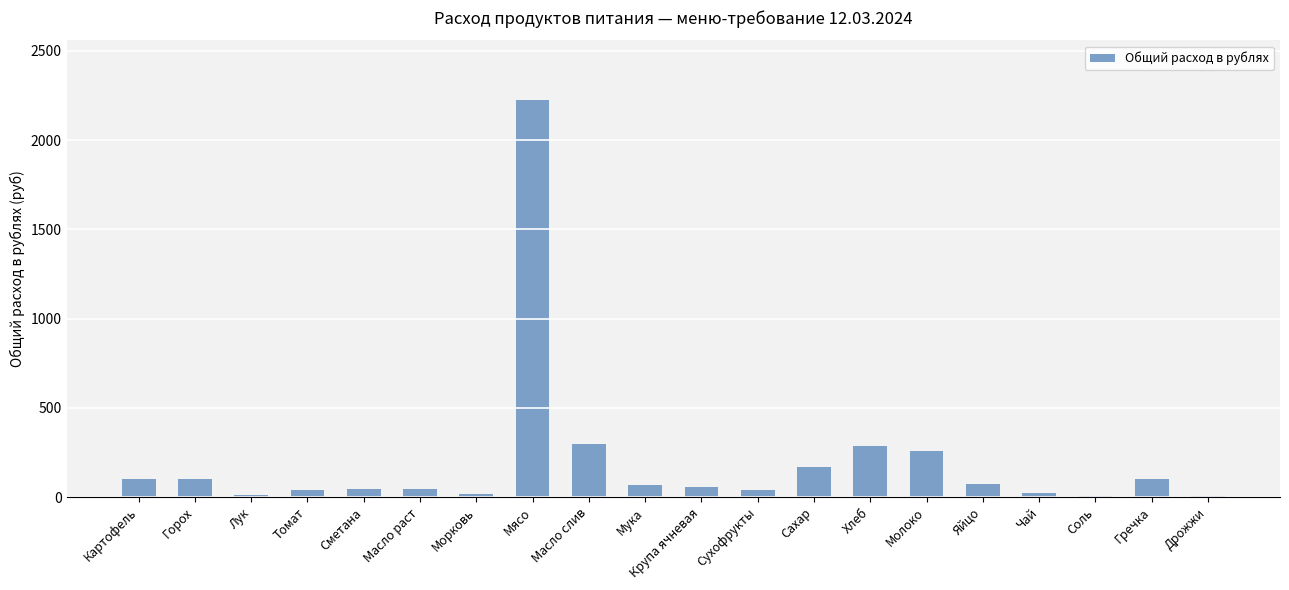

What is the ratio of the value at Дрожжи to the value at Сухофрукты?

0.1